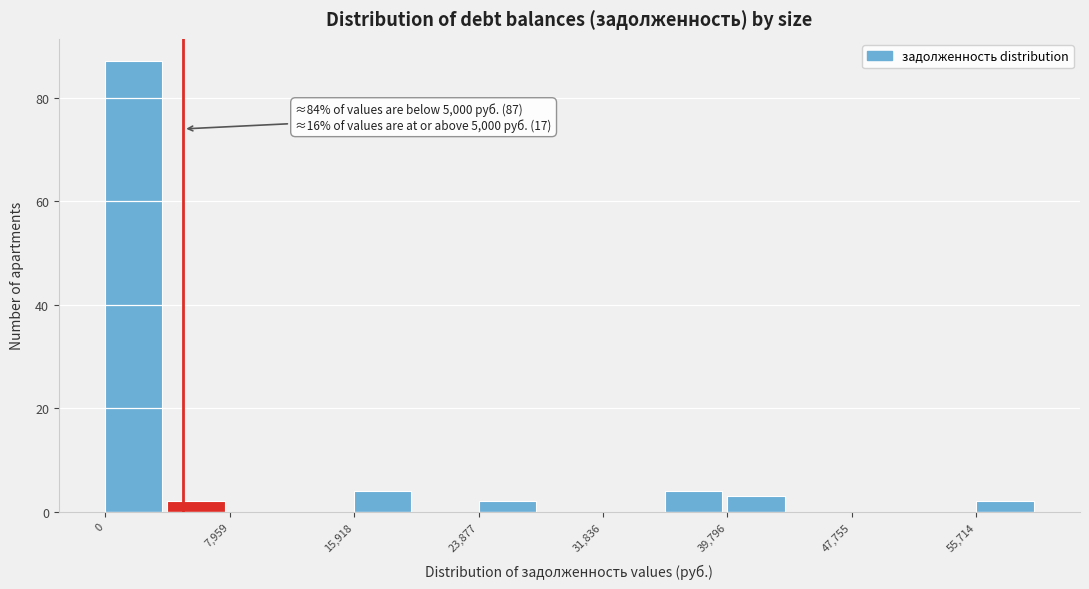

Read against the x-axis, roughly where is the centre of the tallest bar?

2000